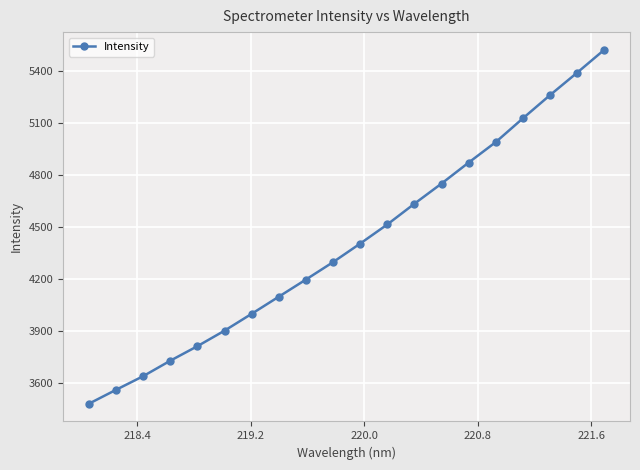

How many series are shown in this chart?

1